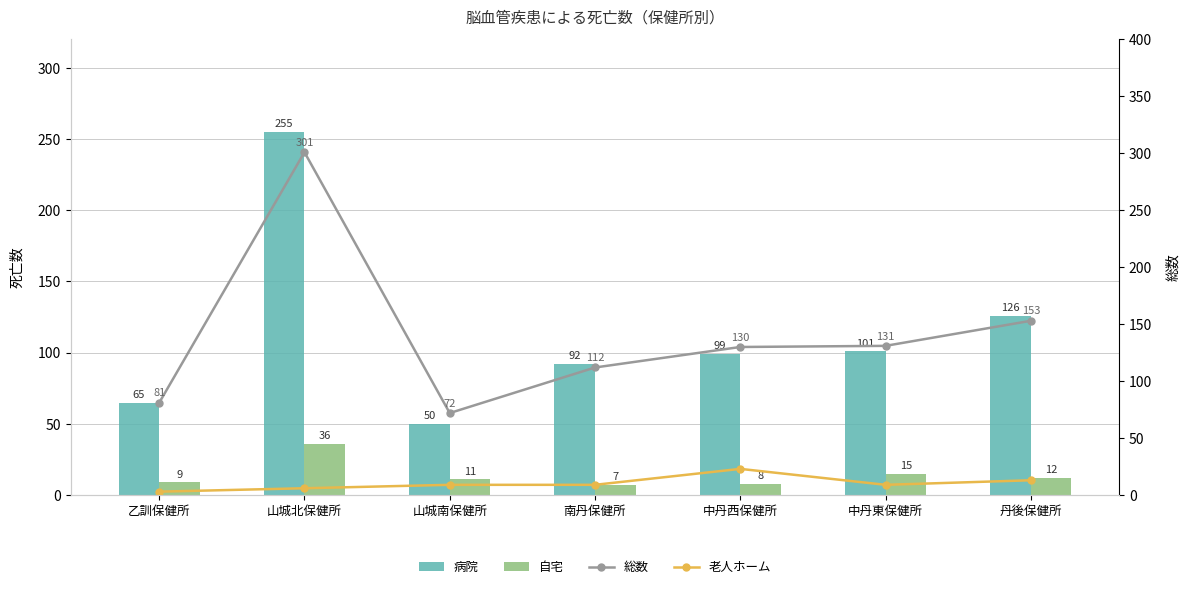

What is the difference between the maximum and minimum values in the 老人ホーム series?

20